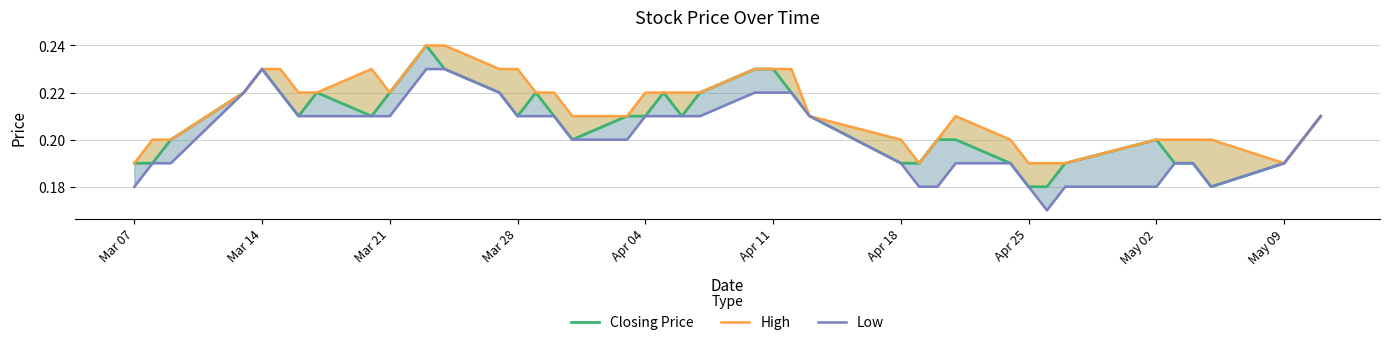

Which series has the widest spread of values?

Closing Price